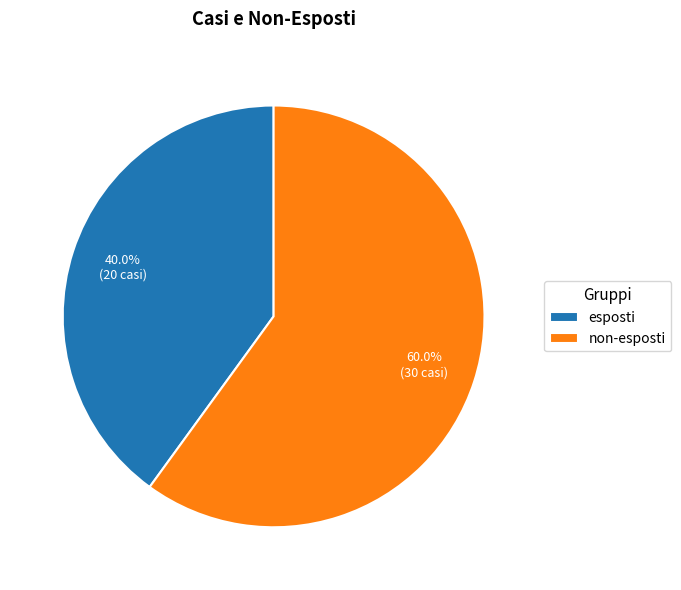

Which category has the biggest portion of the pie?

non-esposti